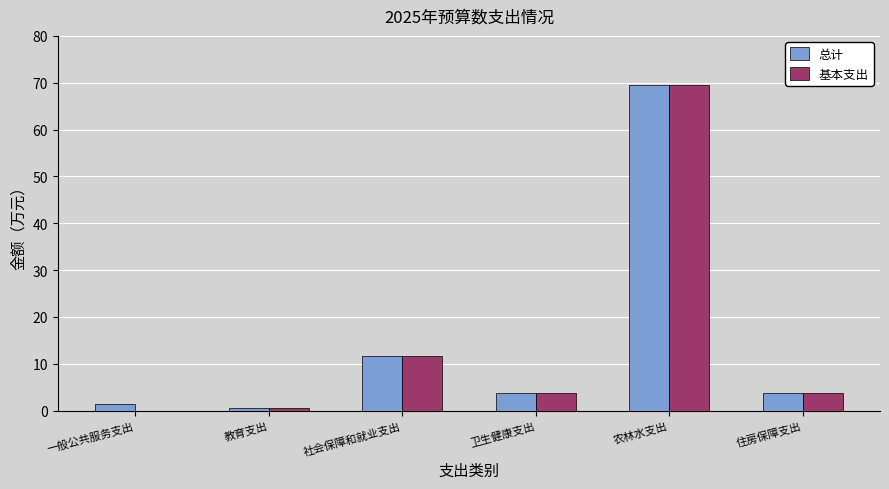

What is the greatest value displayed?

69.6